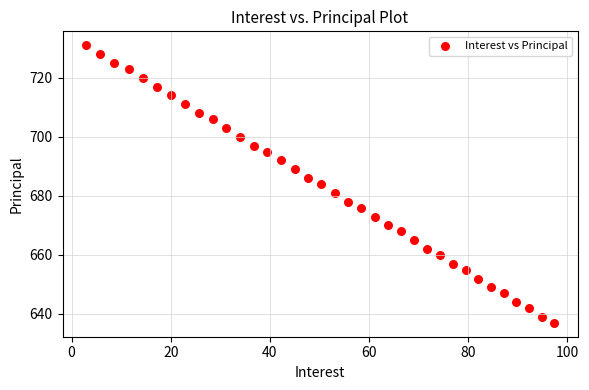

What is the range of Y values (max minus min)?

94